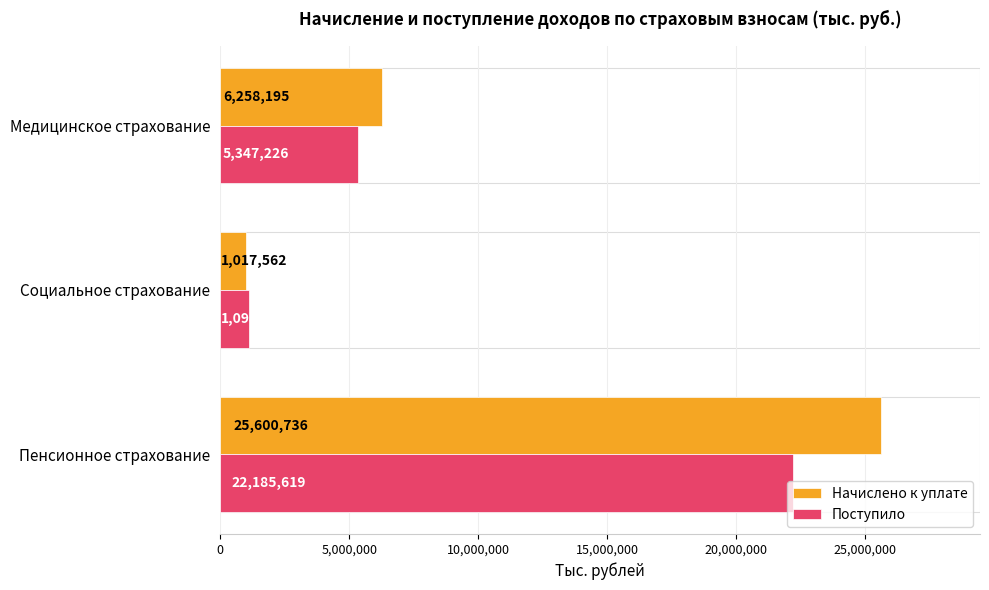

What value does the Поступило series have at Социальное страхование, to the nearest 100?

1098900